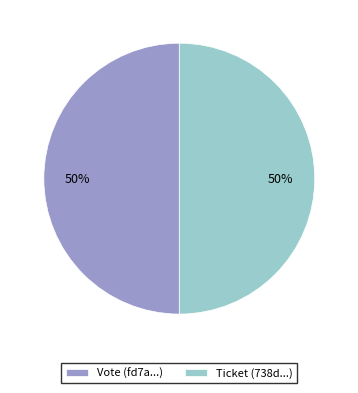

Is the sum of Vote (fd7a...) and Ticket (738d...) greater than half?

Yes